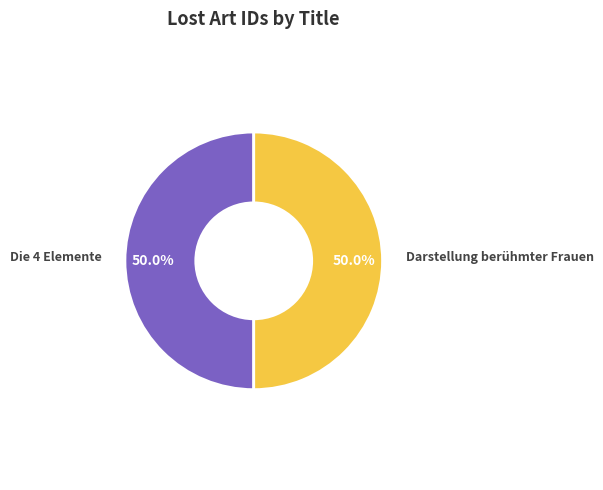

Combined, what portion of the pie is Darstellung berühmter Frauen and Die 4 Elemente?

100.0%